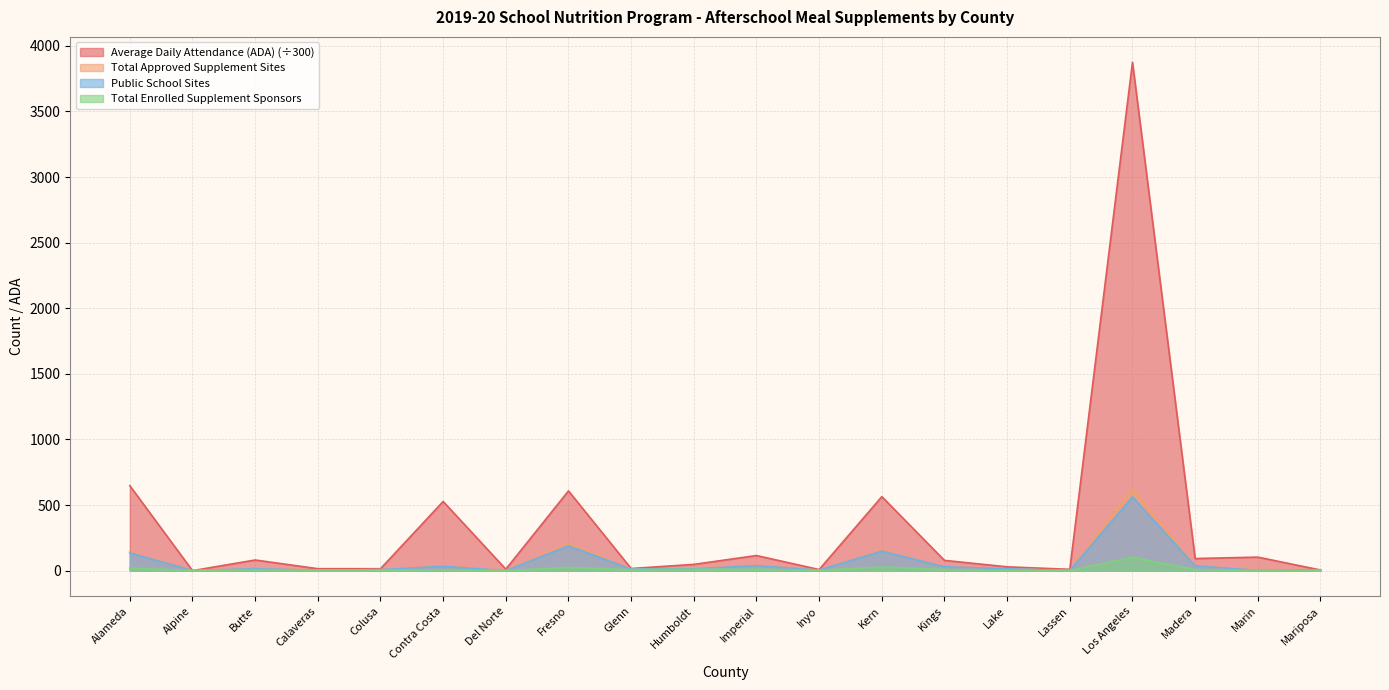

At how many categories does at least one series exceed 2612?

1